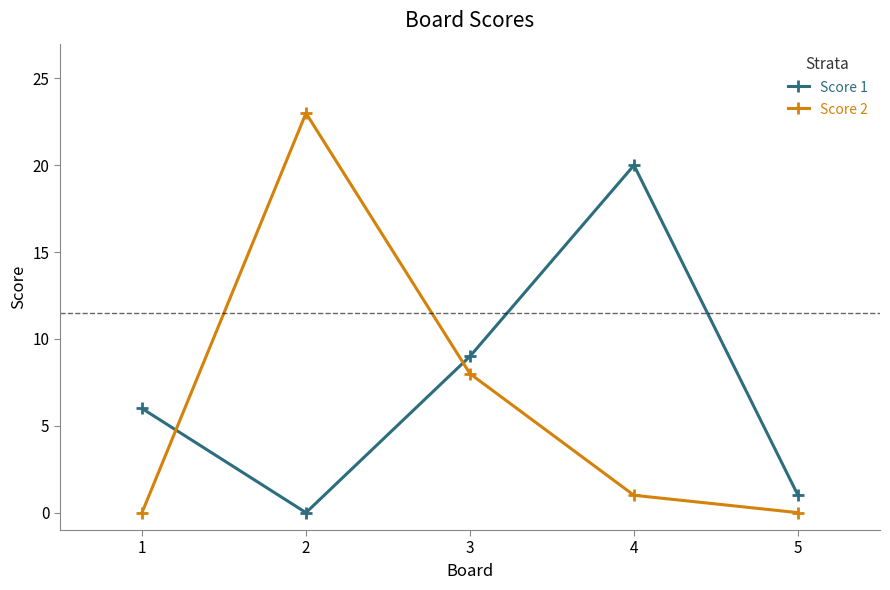

At 4, list the series in order from largest to smallest.

Score 1, Score 2